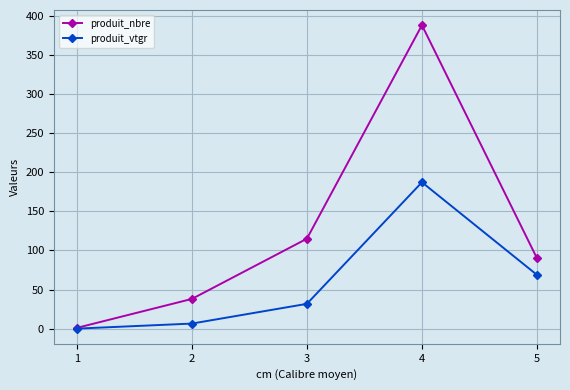

What is the sum of all produit_vtgr values?

294.2